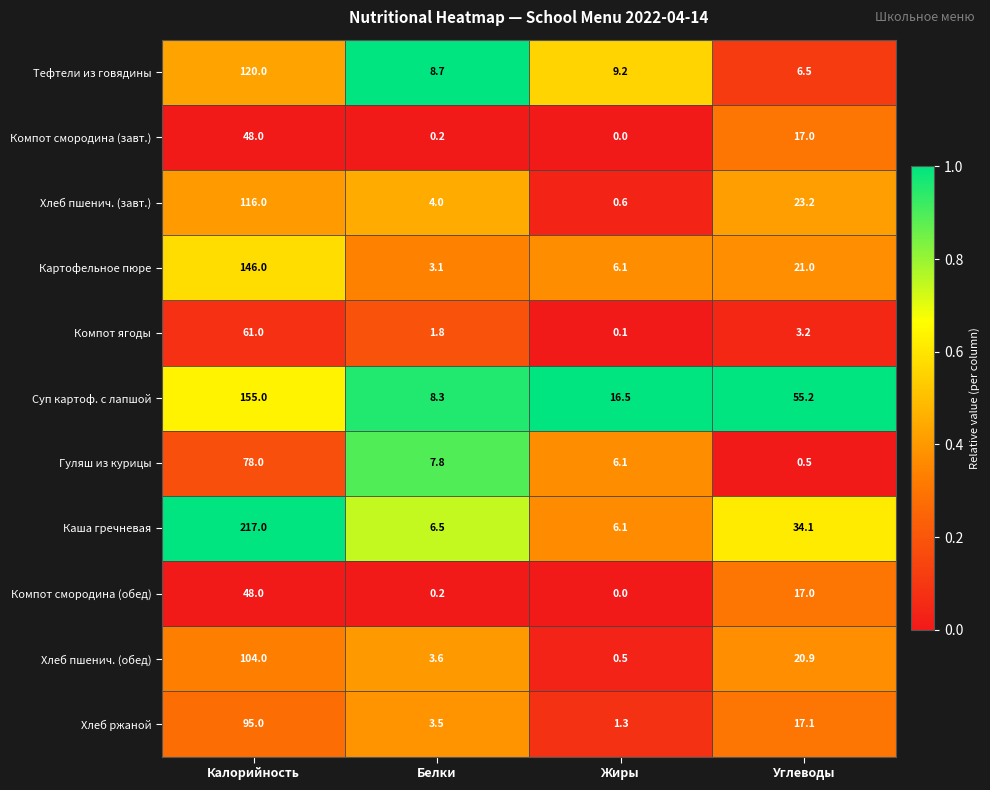

What is the difference between the maximum and minimum values in the Гуляш из курицы series?

77.5